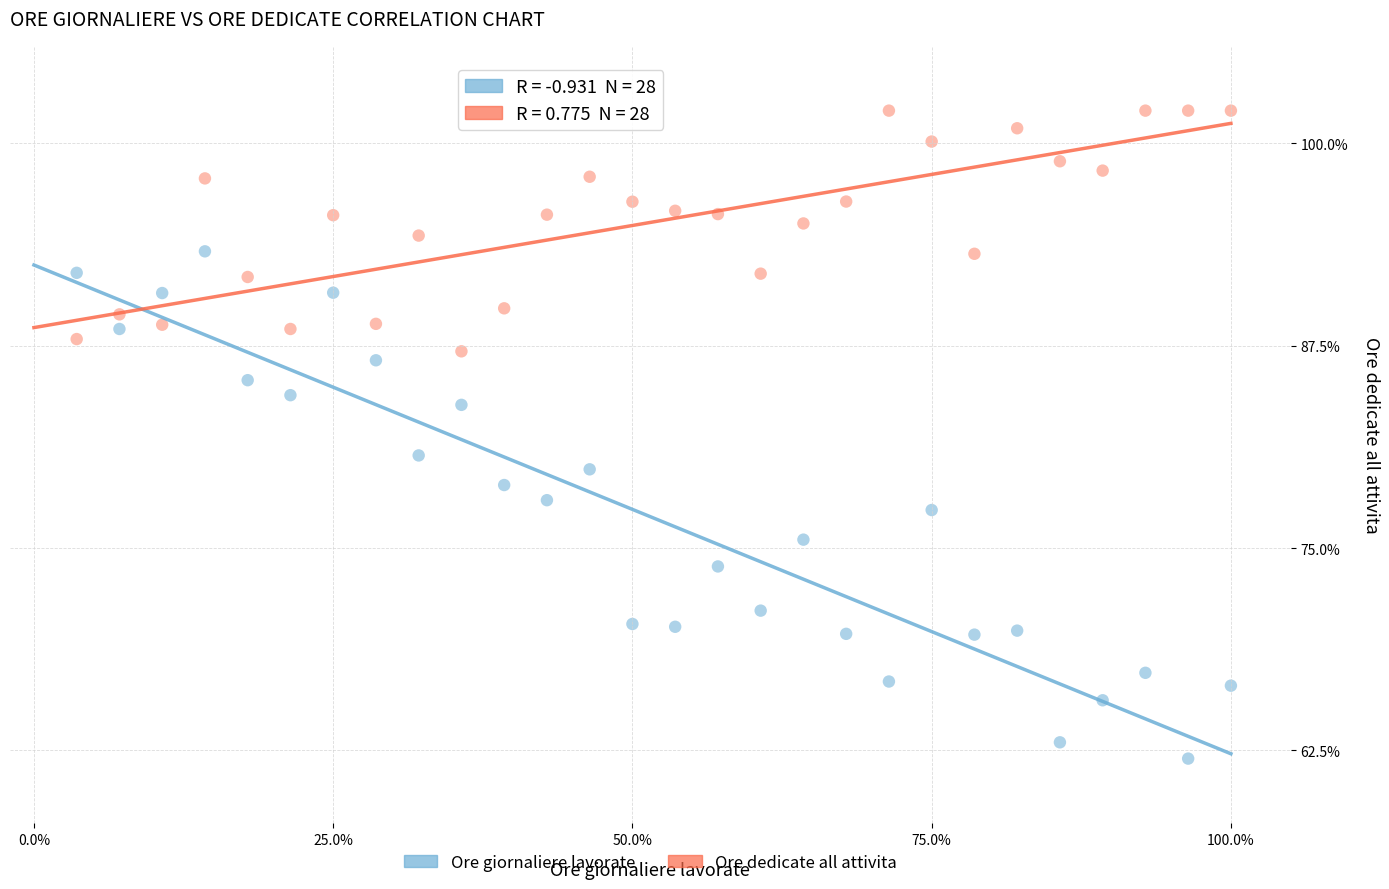

Which series has the widest spread of Y values?

Ore giornaliere lavorate